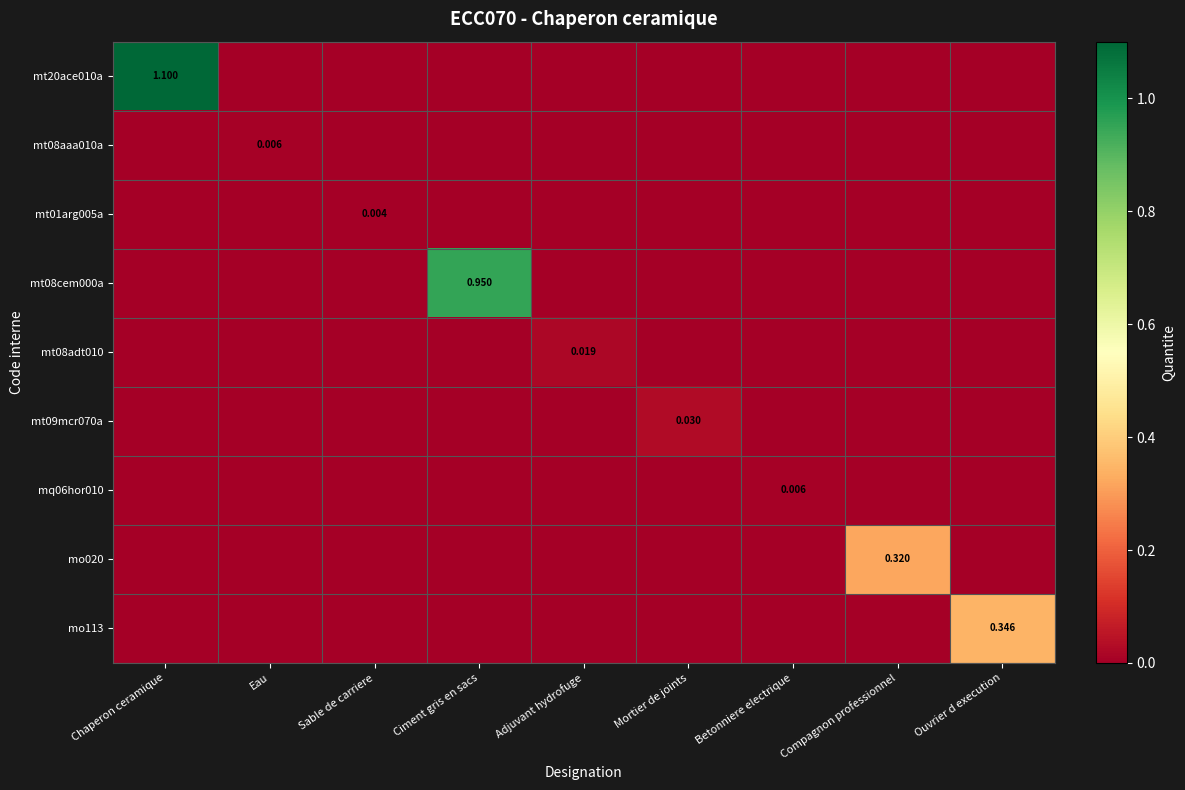

The mt20ace010a series shows 0.0 at Adjuvant hydrofuge. True or false?

True